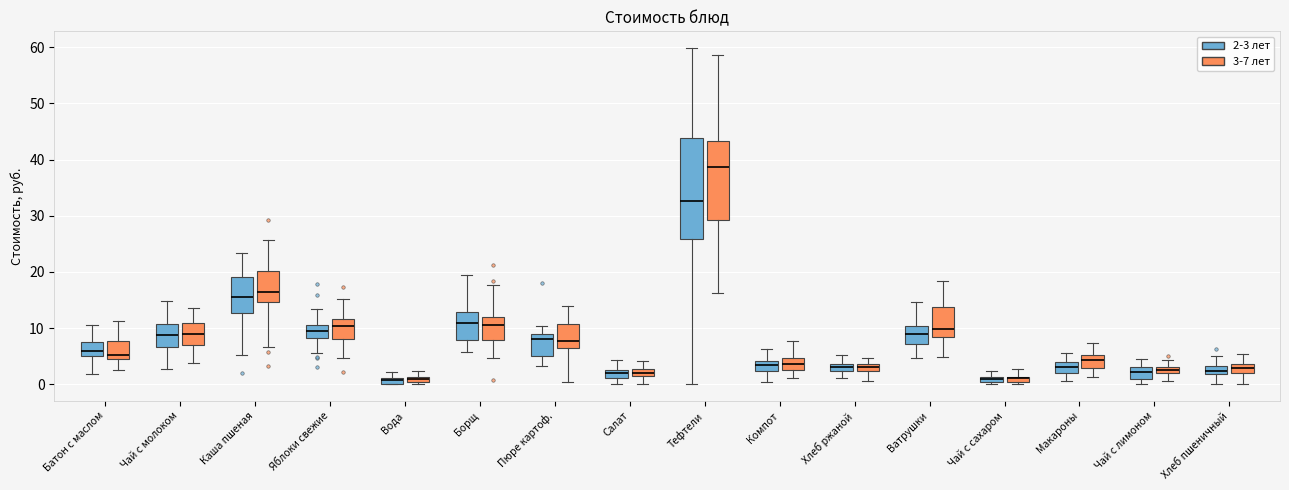

Which box's median line is the highest?

Тефтели (3-7 лет)